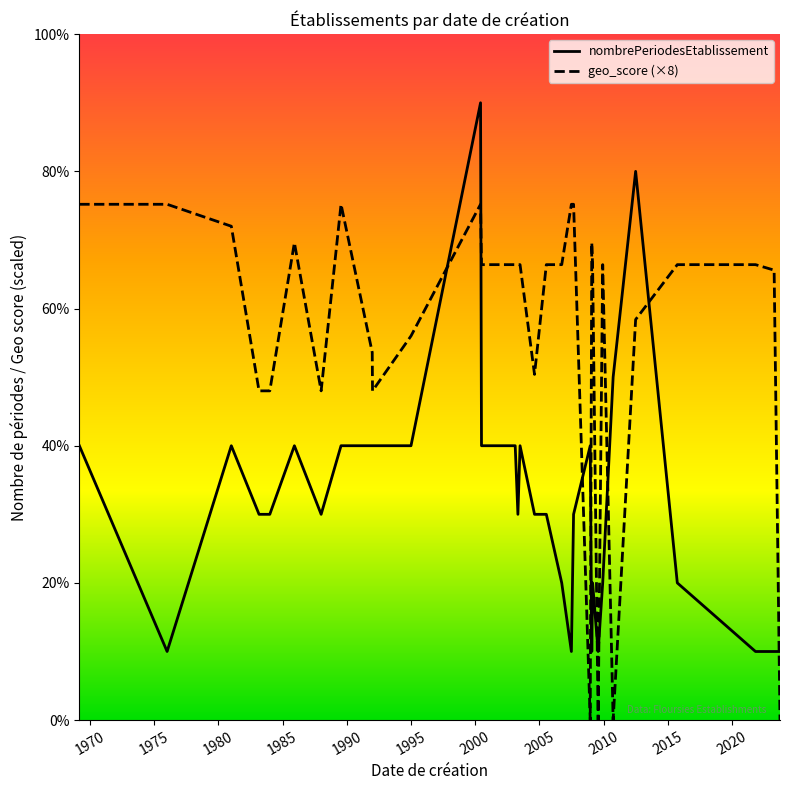

What is the ratio of the value at 2009-07-31 to the value at ?

1.0